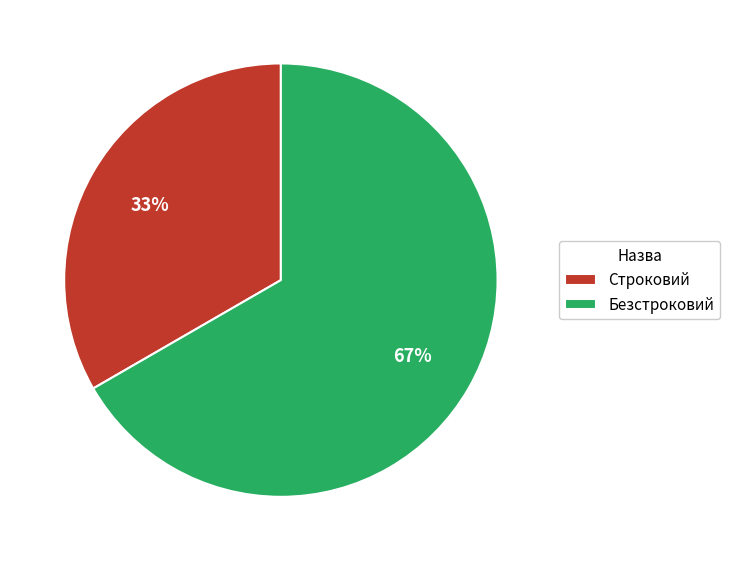

Combined, do Строковий and Безстроковий account for over 50%?

Yes